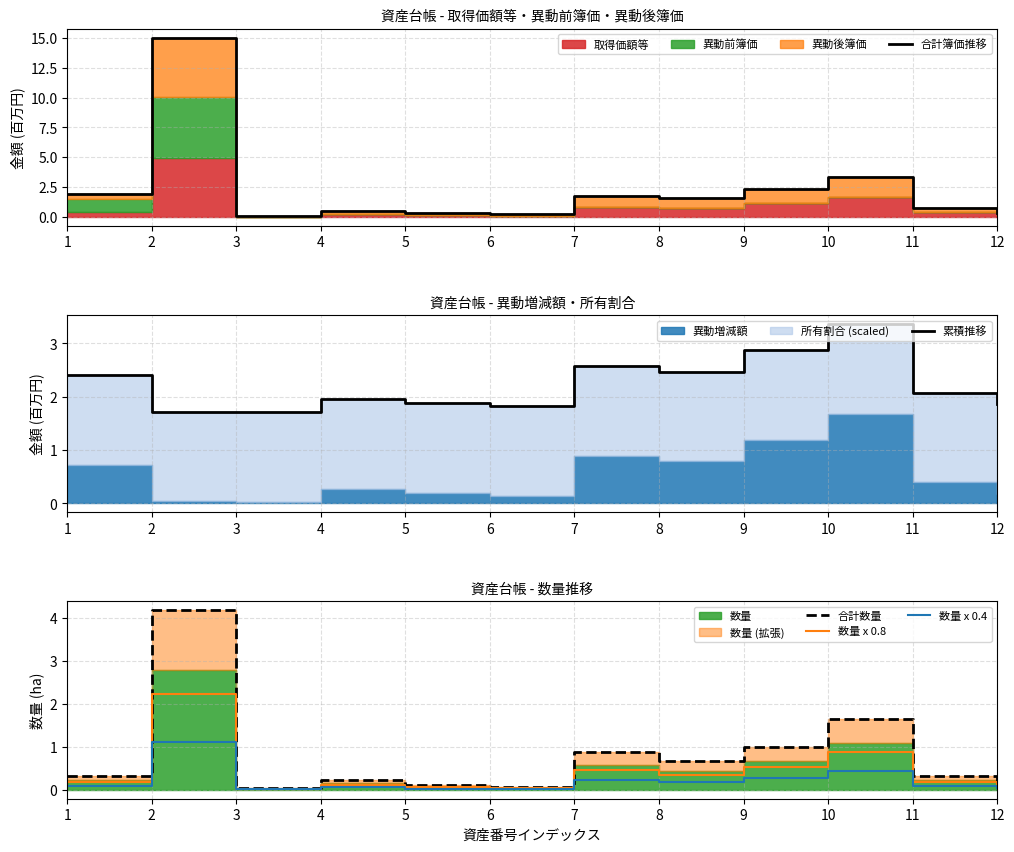

How many lines are shown in the chart?

5